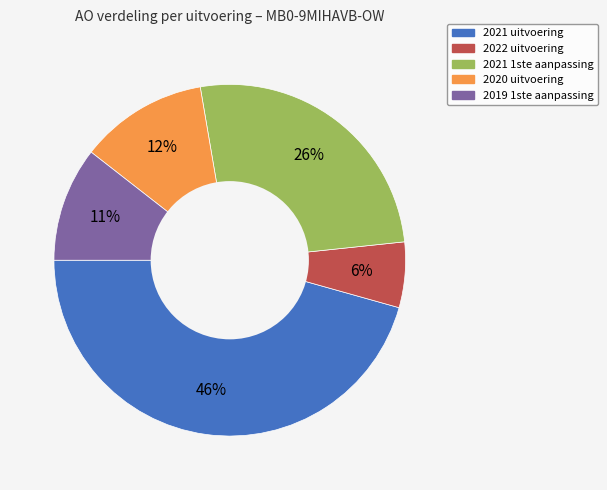

Which category has the smallest portion of the pie?

2022 uitvoering